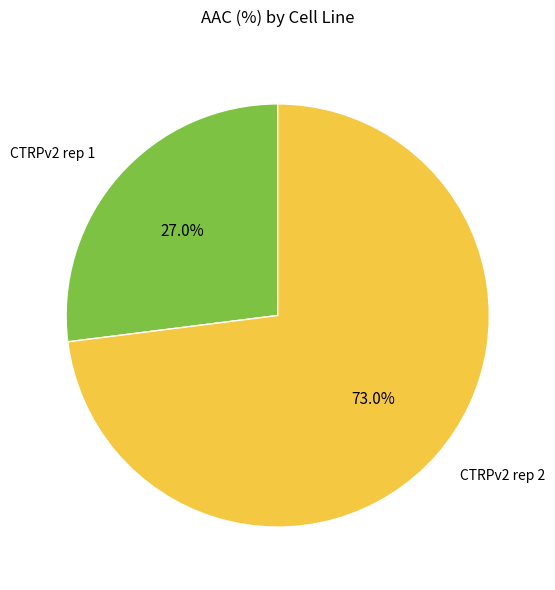

What is the smallest slice in the pie chart?

CTRPv2 rep 1